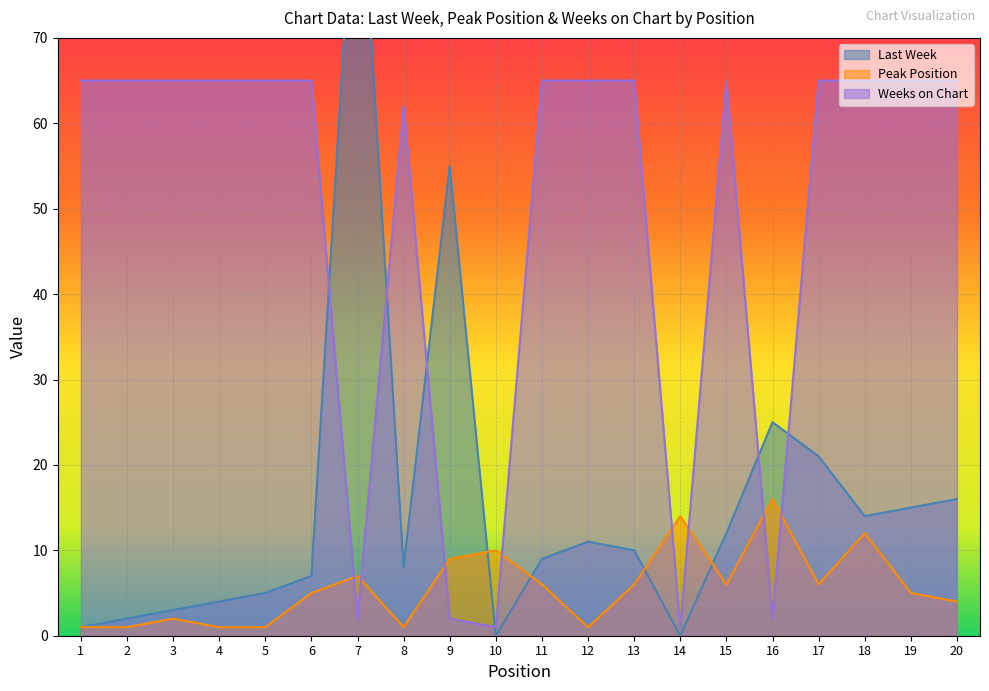

Which series has the widest spread of values?

Last Week